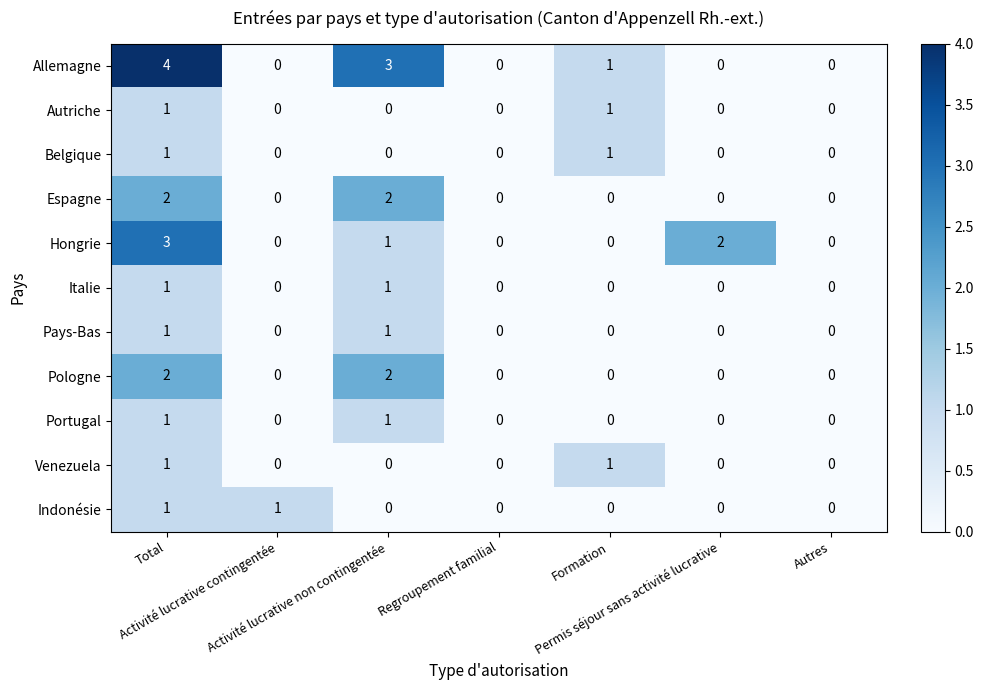

How many Belgique values are between 0 and 1?

7